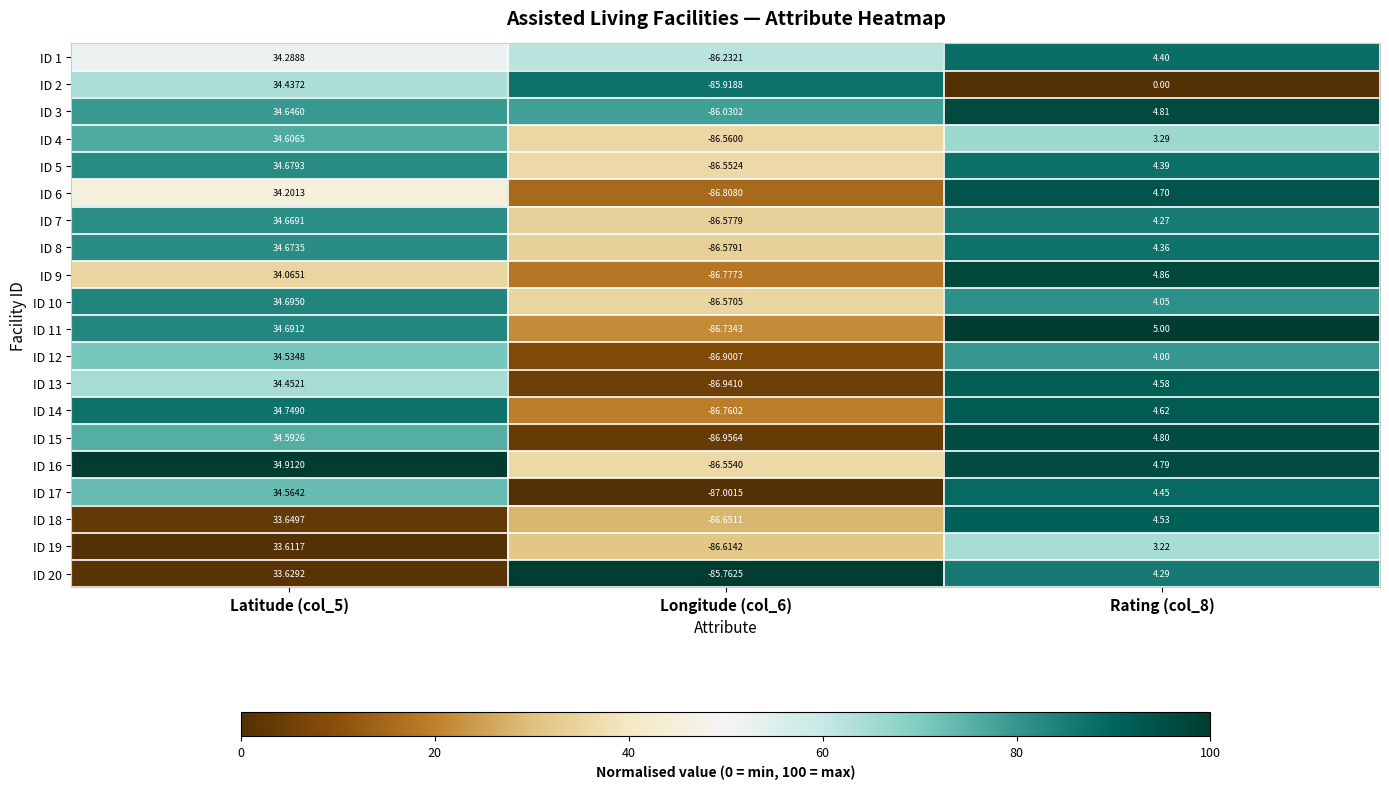

Which series has the widest spread of values?

ID 17